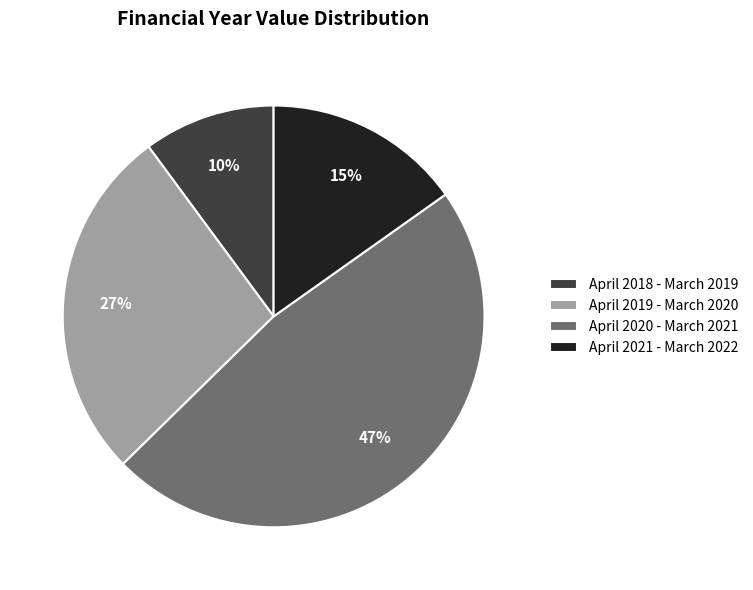

Which has a higher value, April 2021 - March 2022 or April 2019 - March 2020?

April 2019 - March 2020